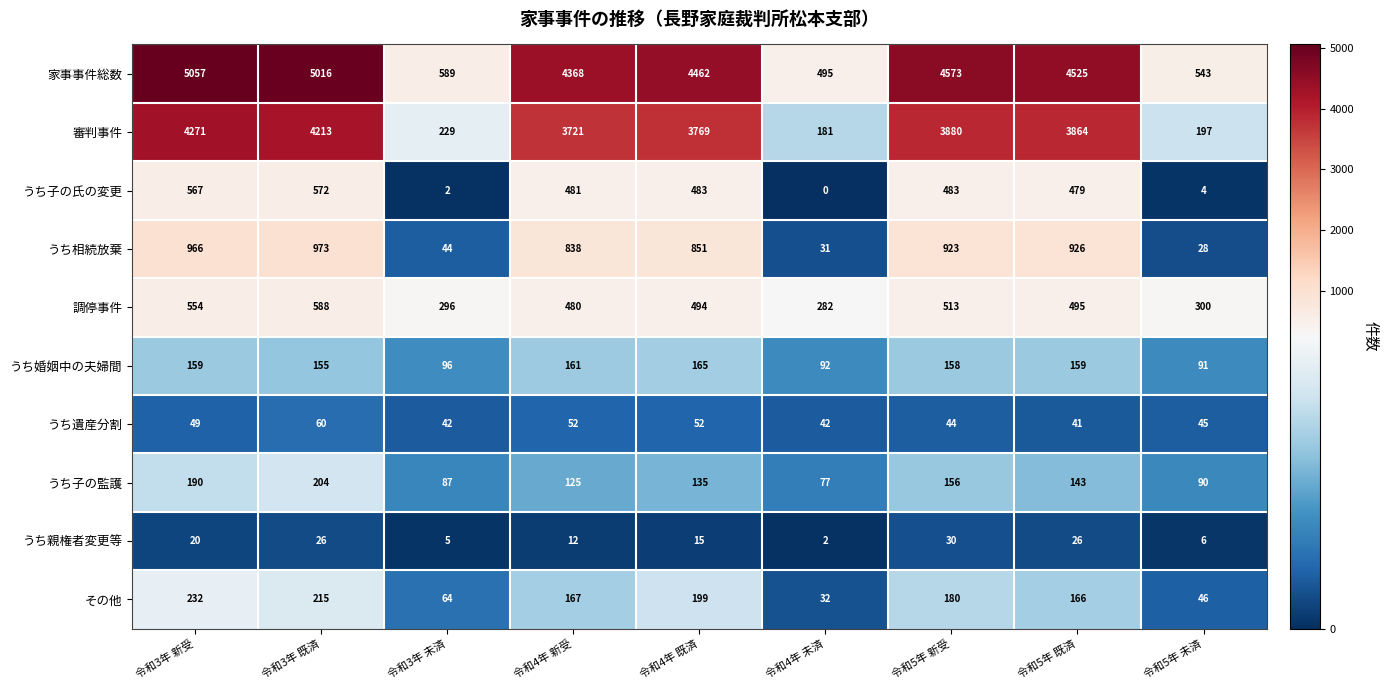

How many data points in うち相続放棄 are less than 851?

4